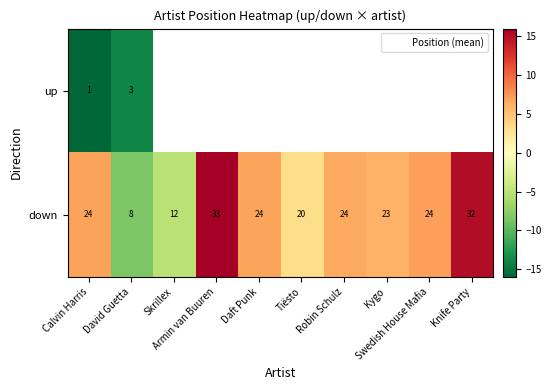

At which label does down first exceed 6?

Calvin Harris